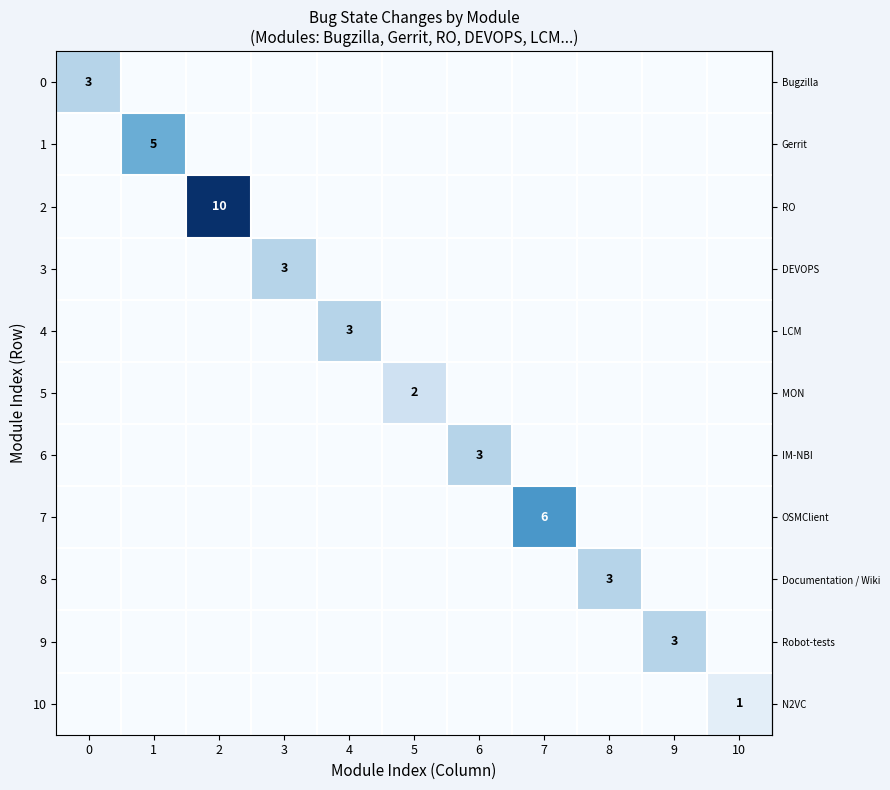

How many positive values does the row_0 series have?

1